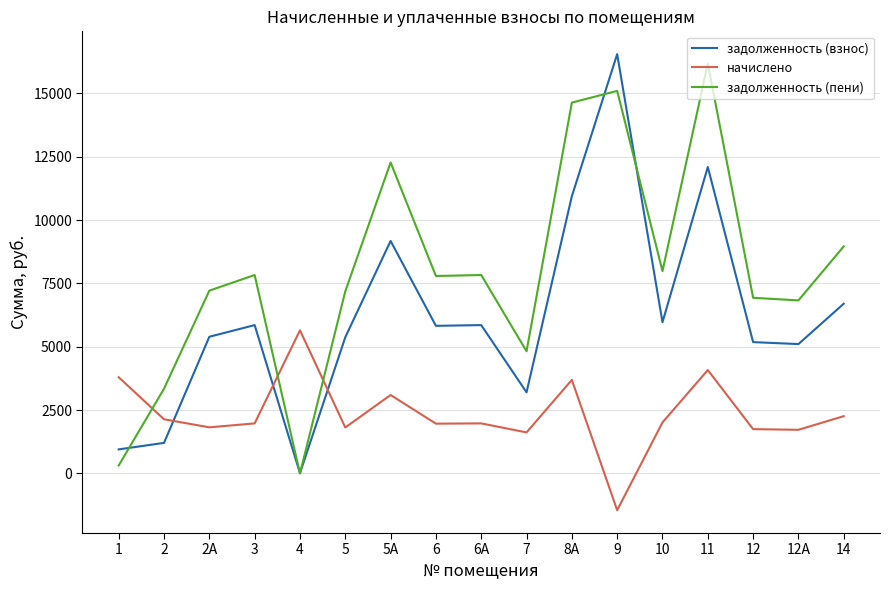

What are all the series names shown in the legend?

задолженность (взнос), начислено, задолженность (пени)